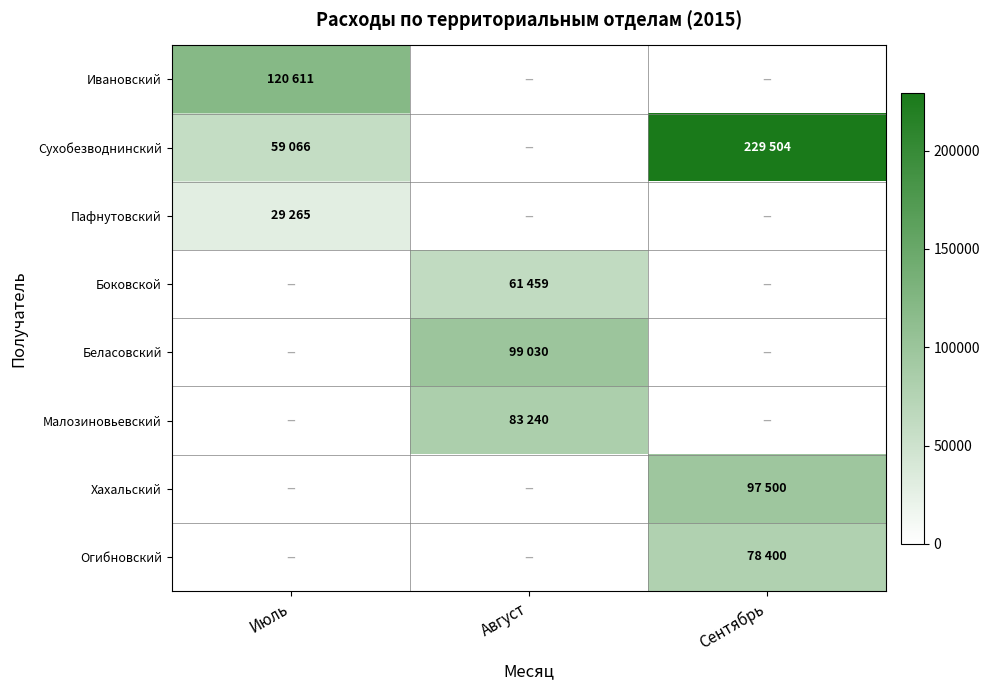

List the labels in order of Ивановский value, smallest first.

Июль, Август, Сентябрь